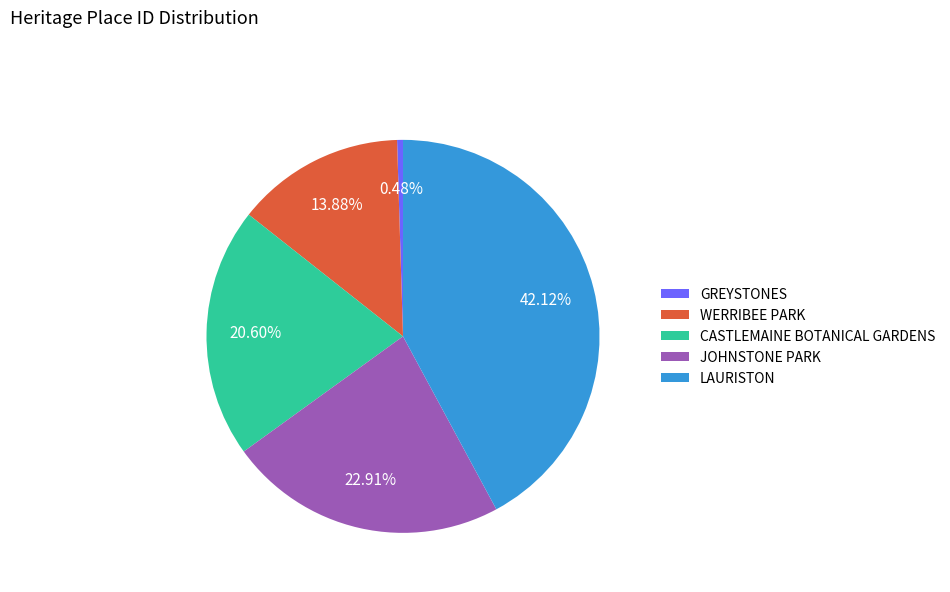

To the nearest percent, what is the difference between the LAURISTON and GREYSTONES slice percentages?

42%